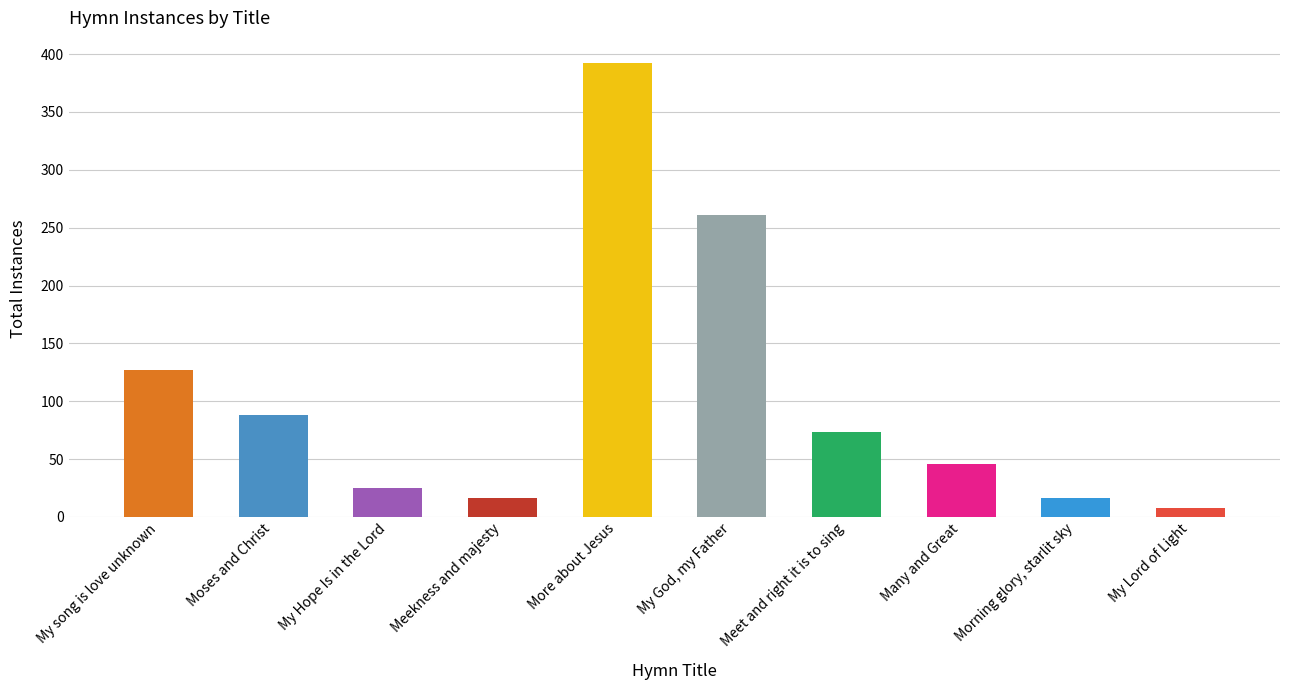

What is the difference between the maximum and minimum values?

384